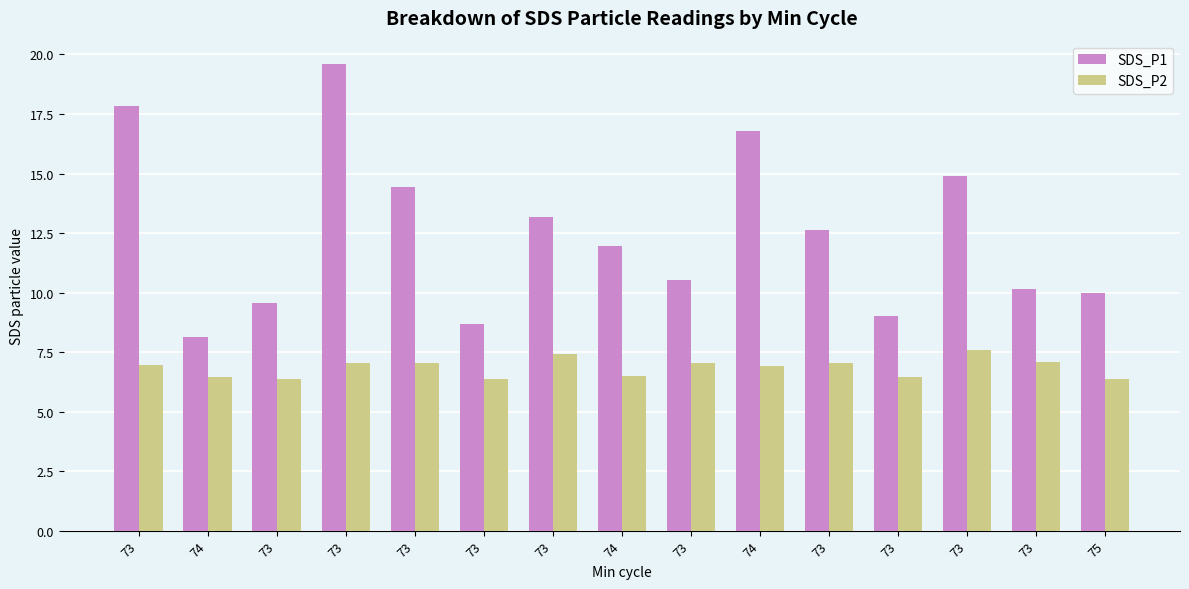

How many values in the SDS_P1 series are below 11?

7